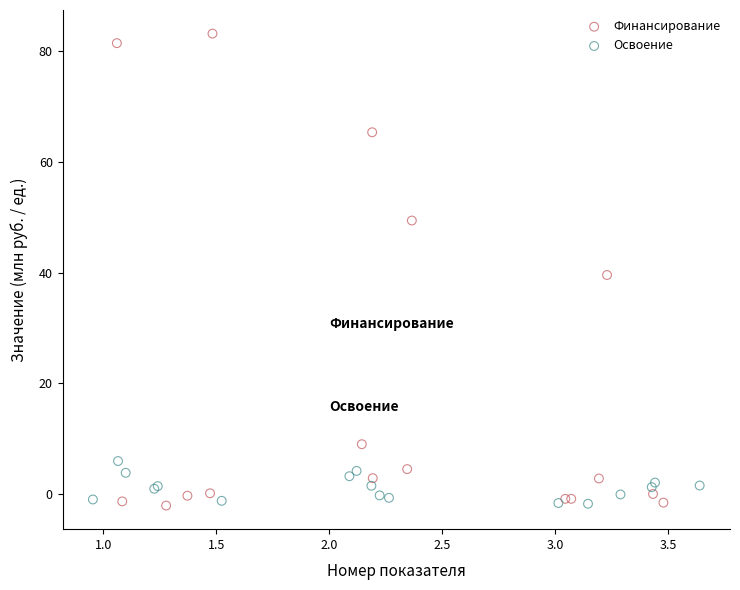

Which series reaches the maximum Y coordinate?

Финансирование